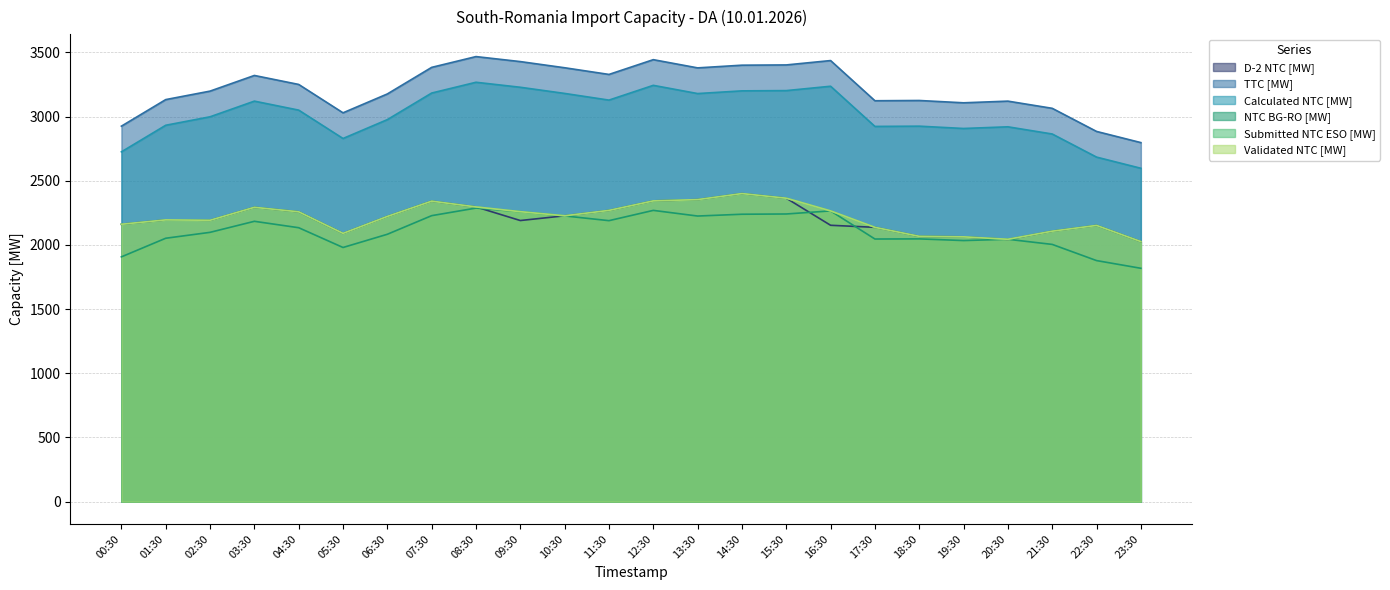

Is it true that NTC BG-RO [MW] equals 1081 at 08:30?

False